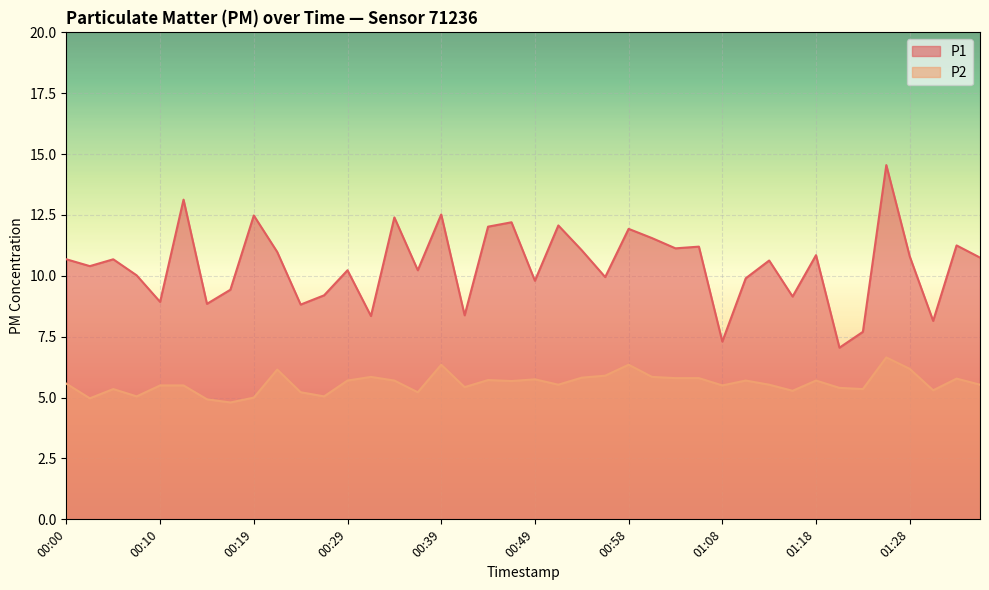

The value of P2 at 01:25 is 6.7. True or false?

True